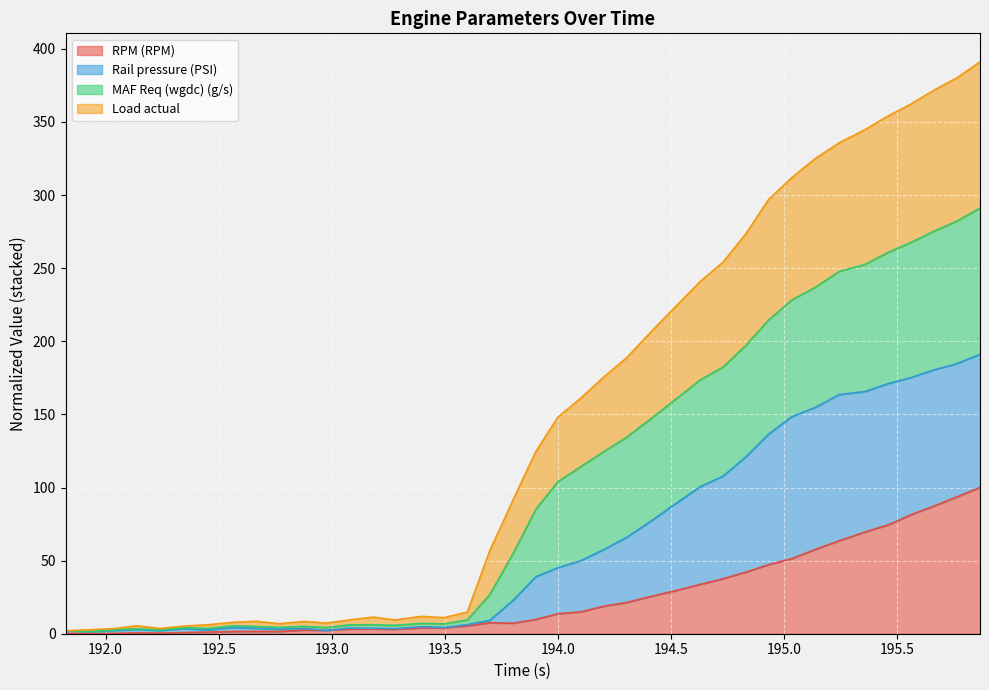

What is the maximum value for RPM (RPM)?

100.0